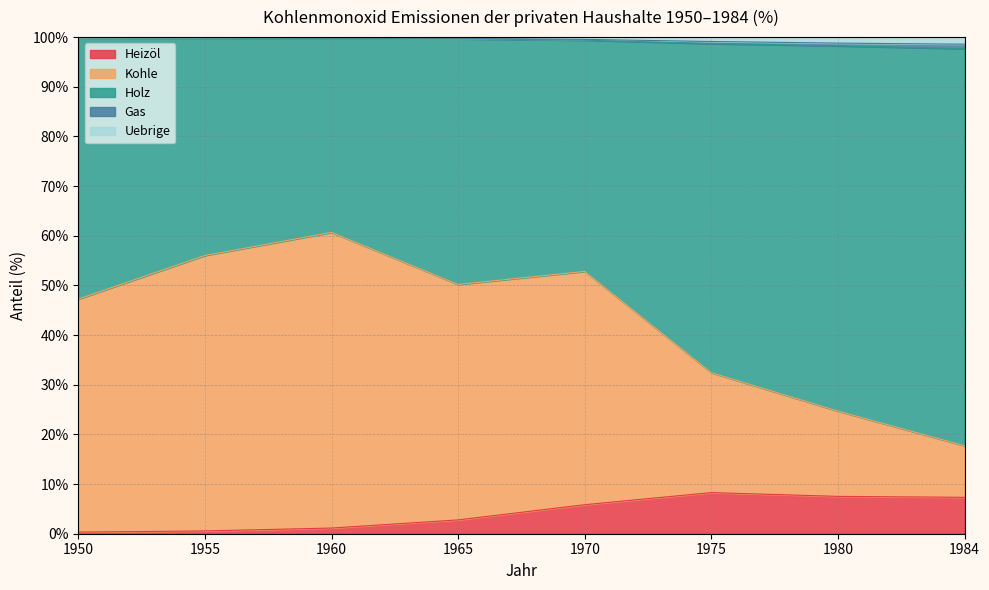

How many interior local valleys does the Kohle series have?

1